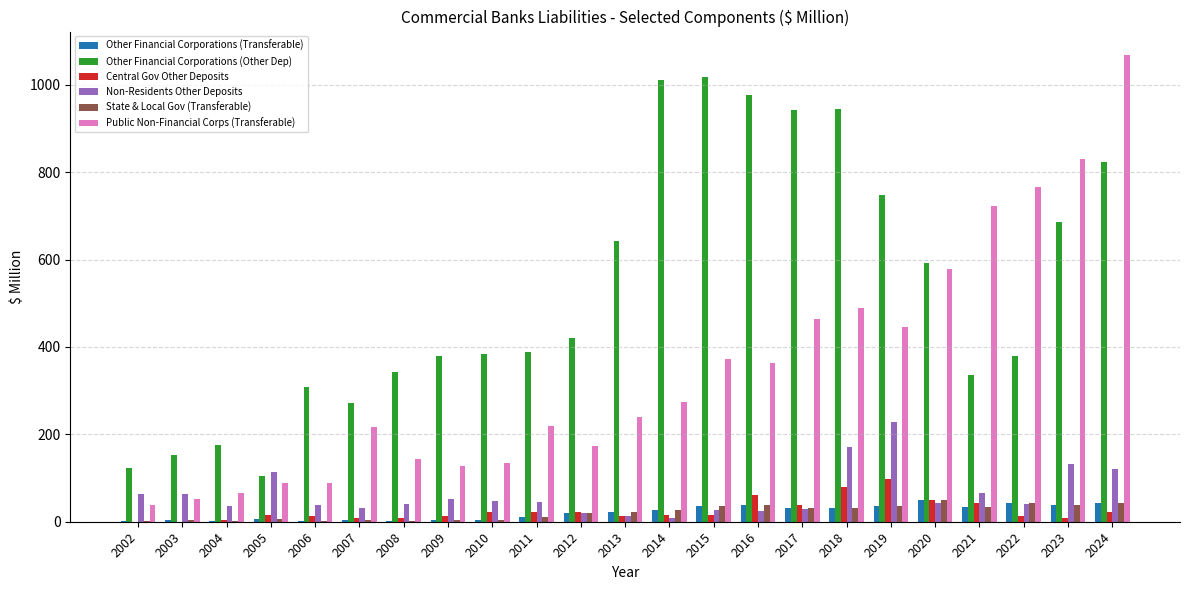

What is the greatest value displayed?

1068.6